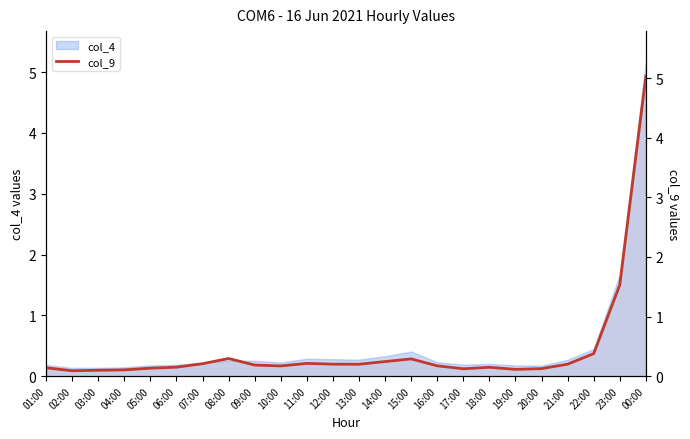

How many interior local valleys (lower than both neighbors) does the data have?

5